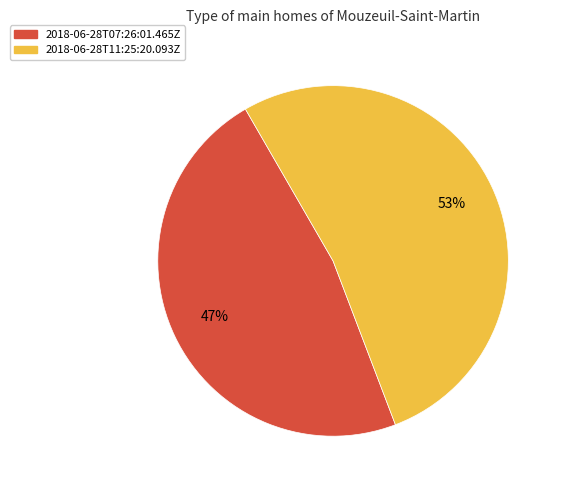

Does any single category account for the majority?

Yes